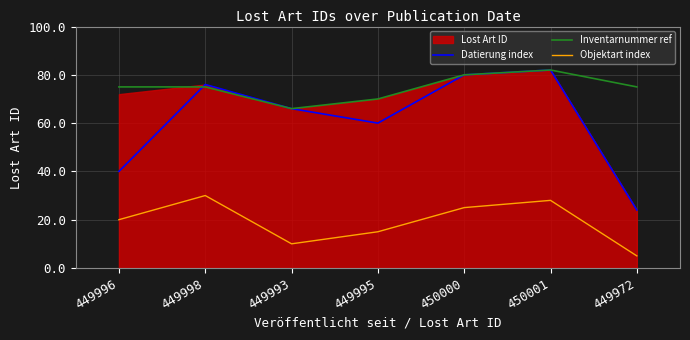

What is the average value of the Datierung index series?

61